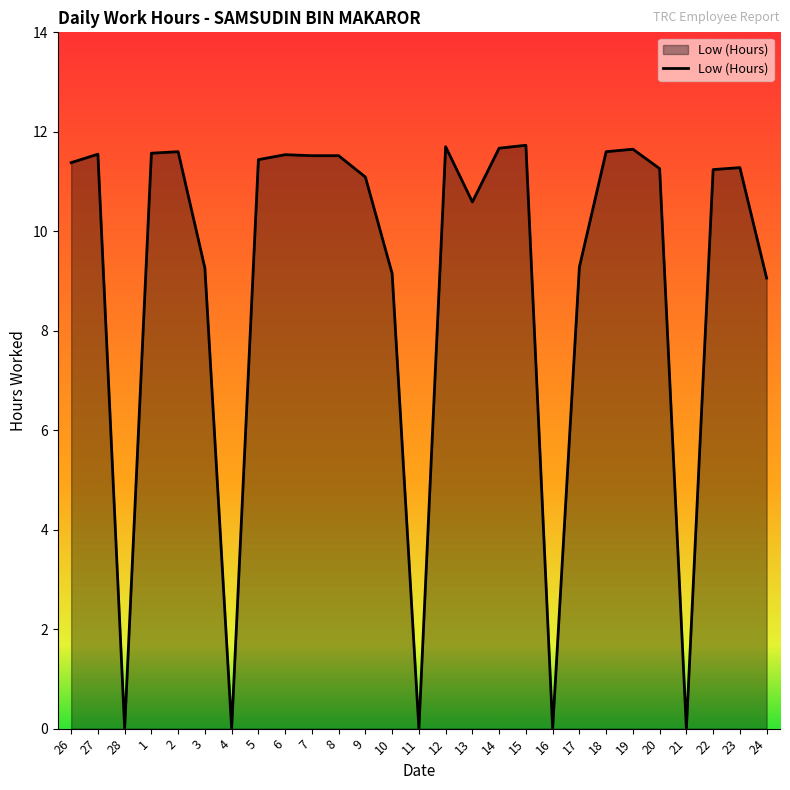

What is the difference between the values at 15 and 3?

2.5